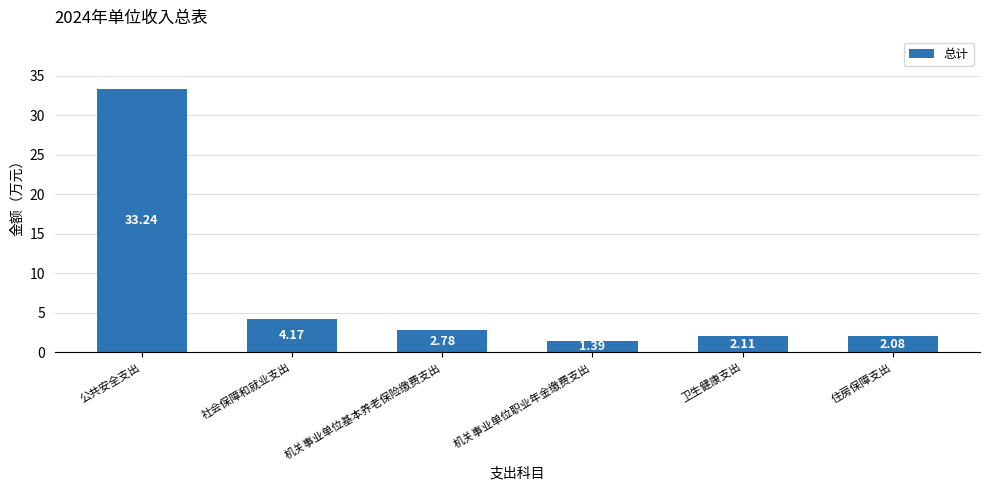

Between 卫生健康支出 and 公共安全支出, which is larger?

公共安全支出